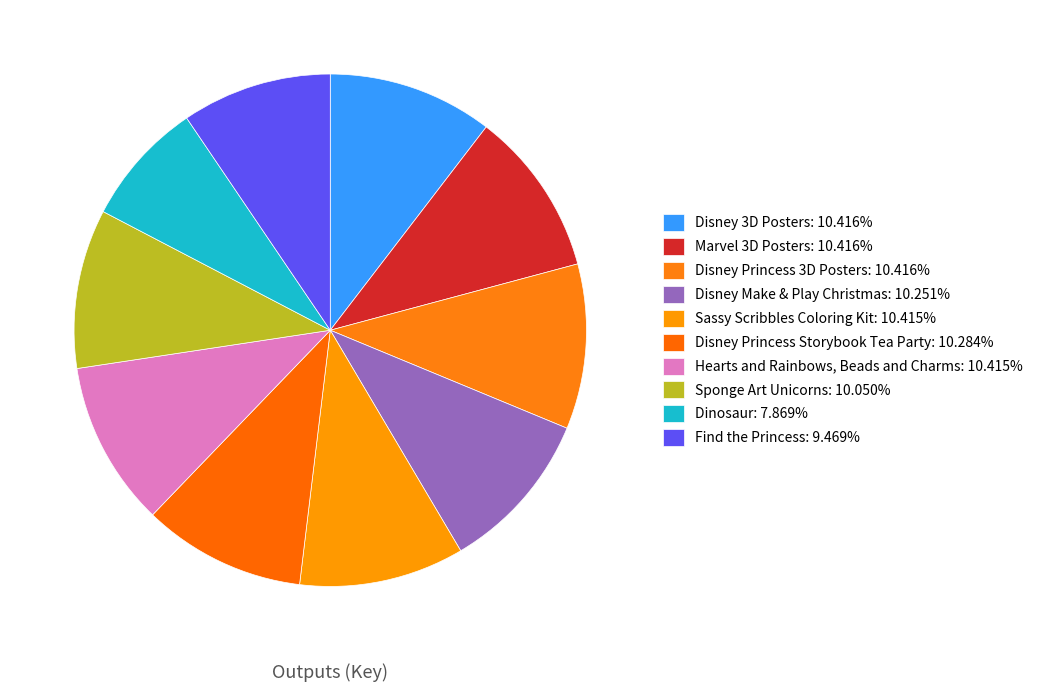

How many segments does this pie chart have?

10